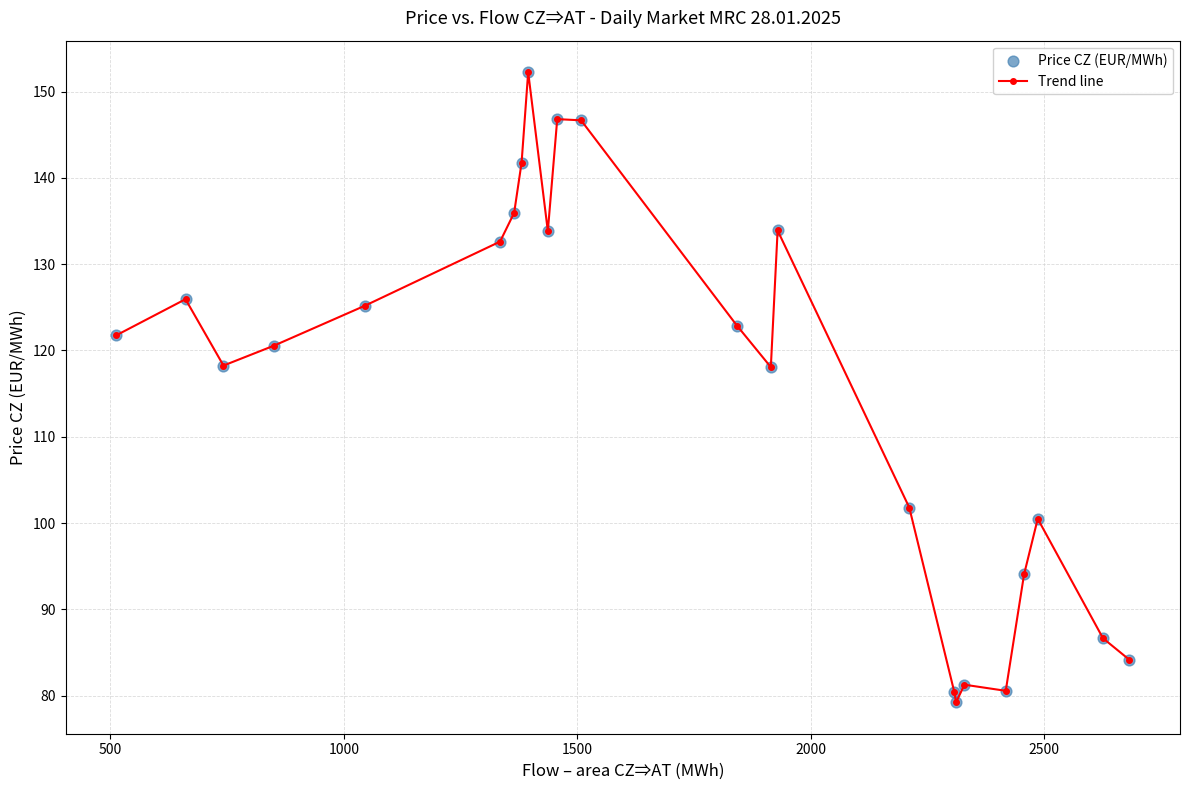

What is the greatest value displayed?

152.2